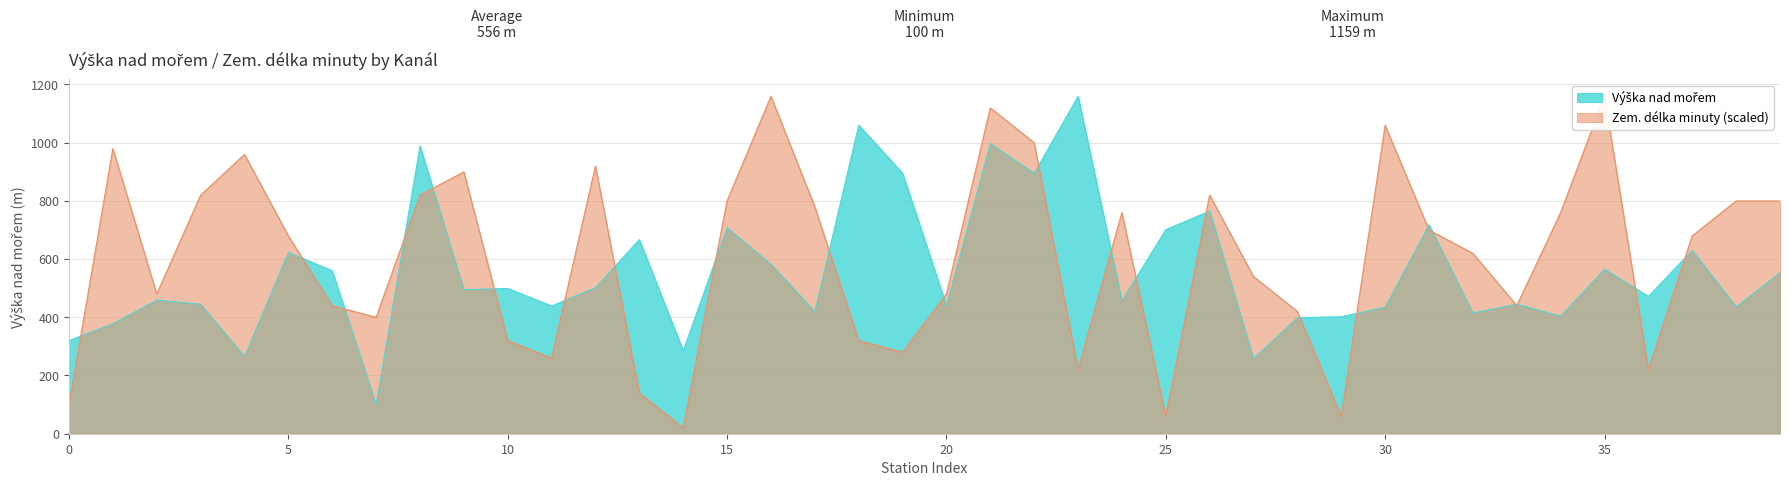

How many interior local valleys does the Výška nad mořem series have?

14